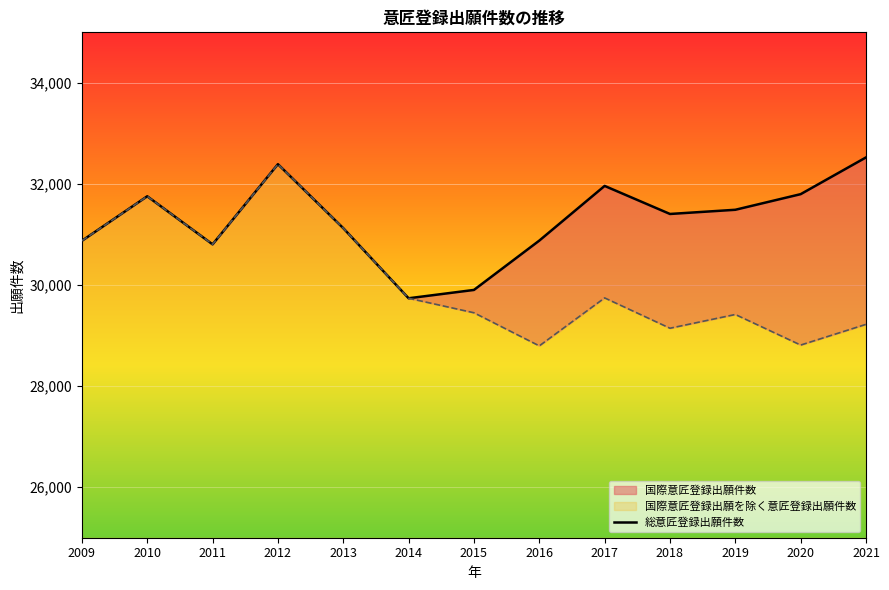

Rank the categories by value from highest to lowest.

2021, 2012, 2017, 2020, 2010, 2019, 2018, 2013, 2016, 2009, 2011, 2015, 2014